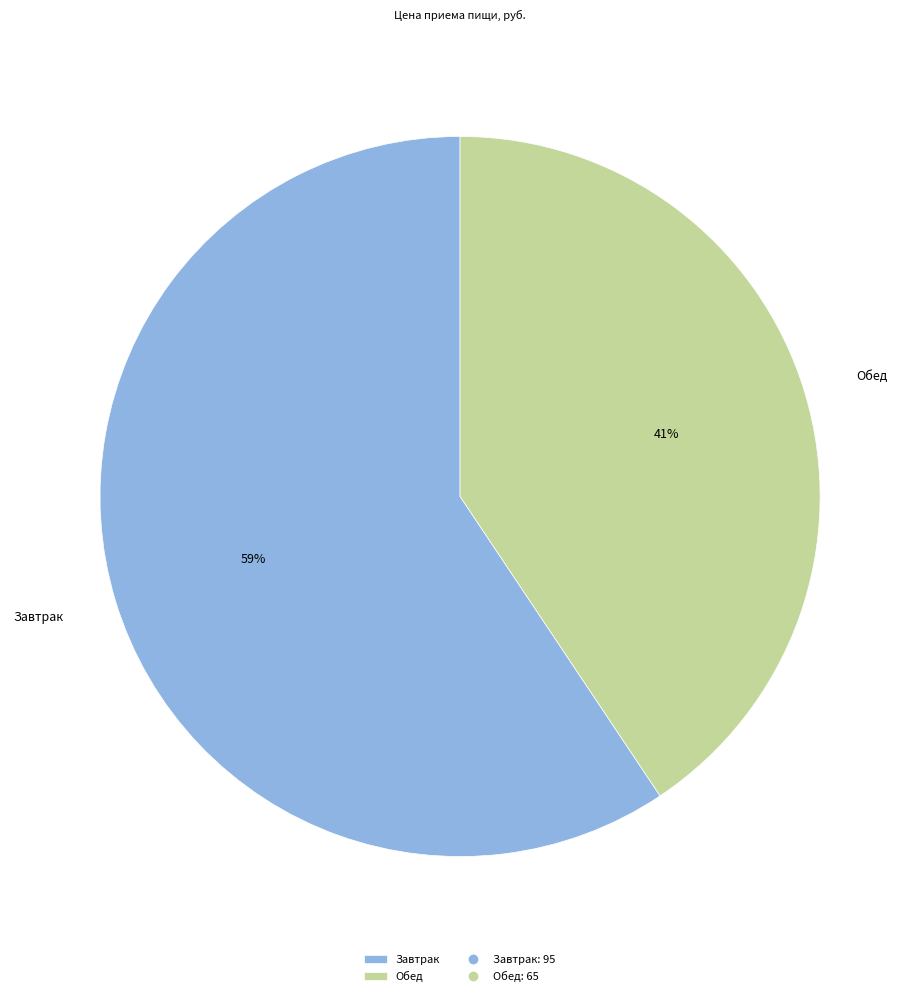

The Завтрак slice represents 59% of the pie. True or false?

True